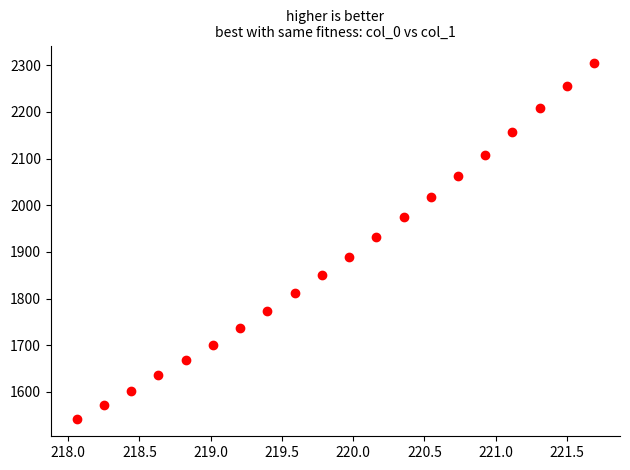

What Y value in the scatter plot is closest to 1923?

1931.6